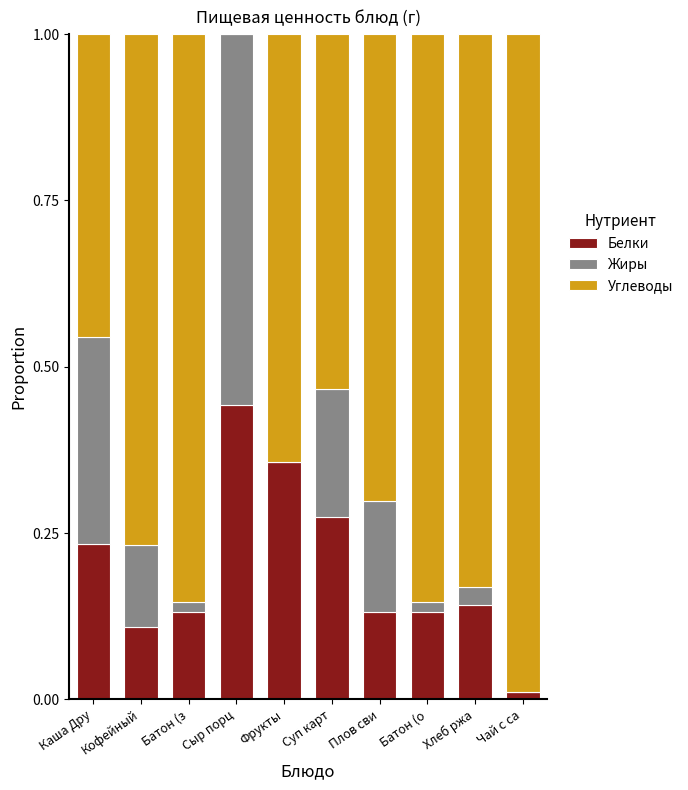

Where is Белки nearest to the value 0?

Чай с са